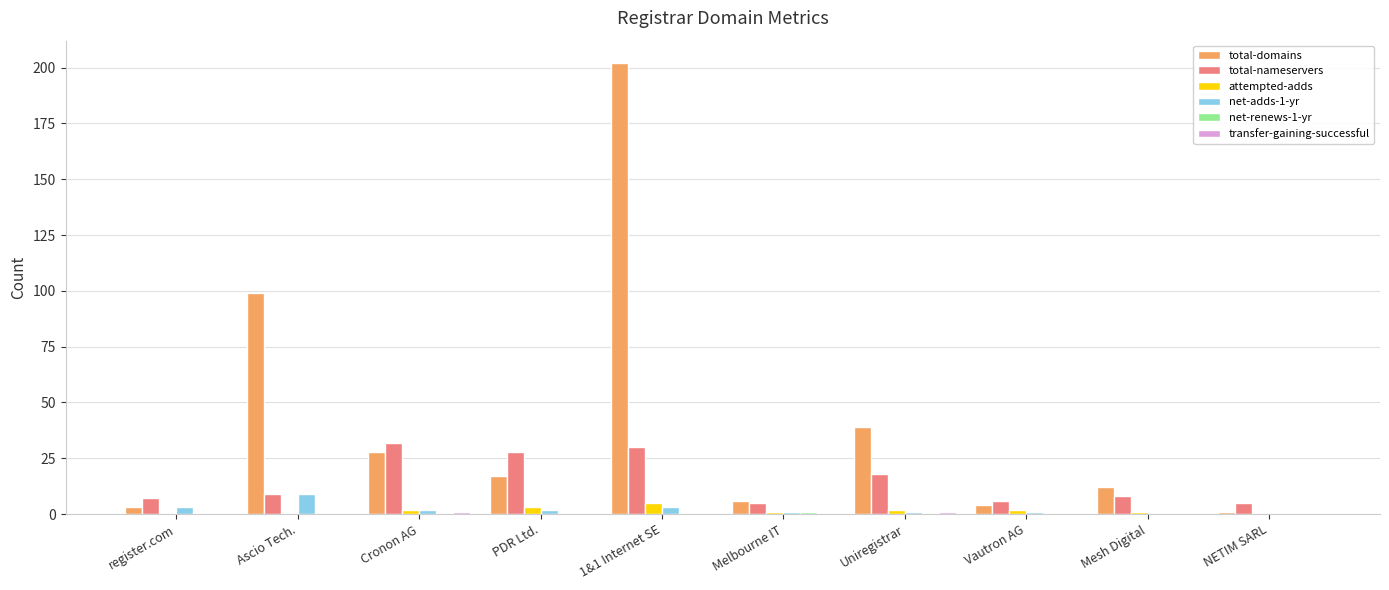

Which label corresponds to the largest value in the chart?

1&1 Internet SE